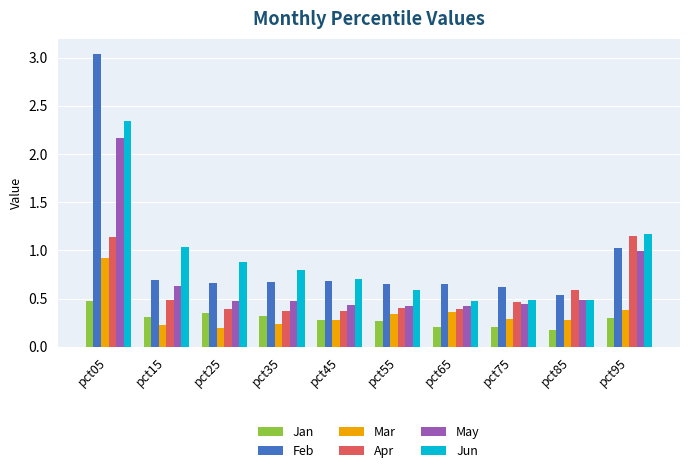

The value of Apr at pct05 is 1.8. True or false?

False